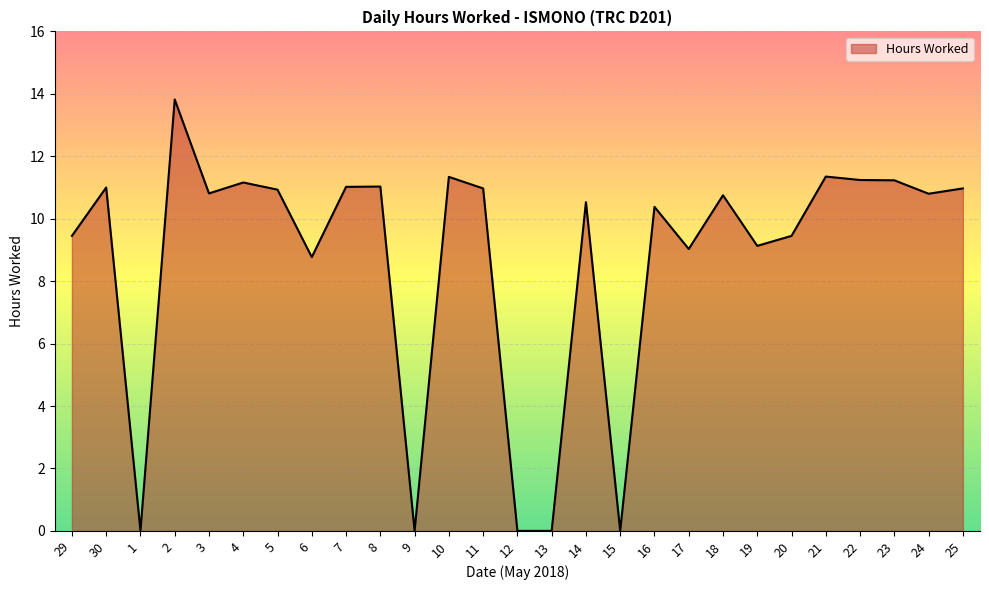

True or false: the data shows 2.9 at 24.

False